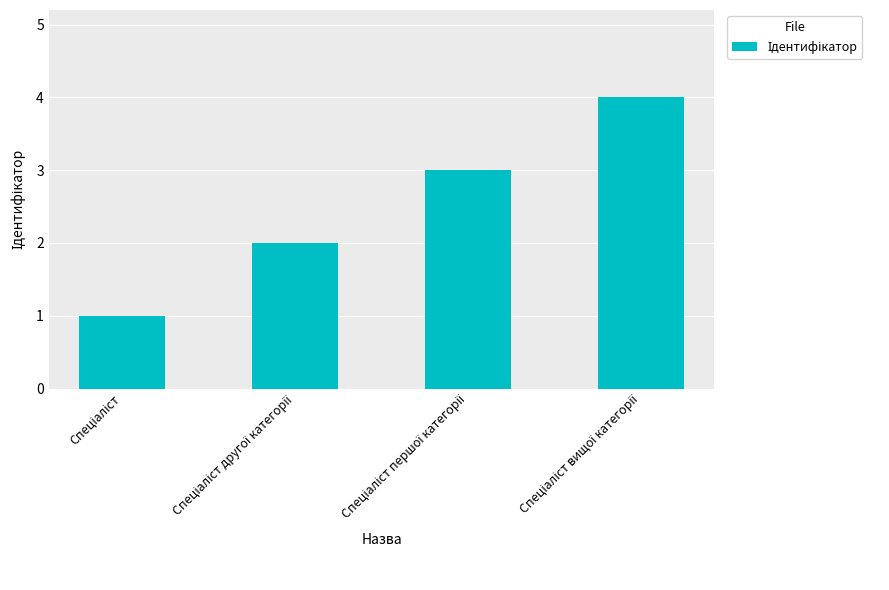

How many bars are there in total?

4